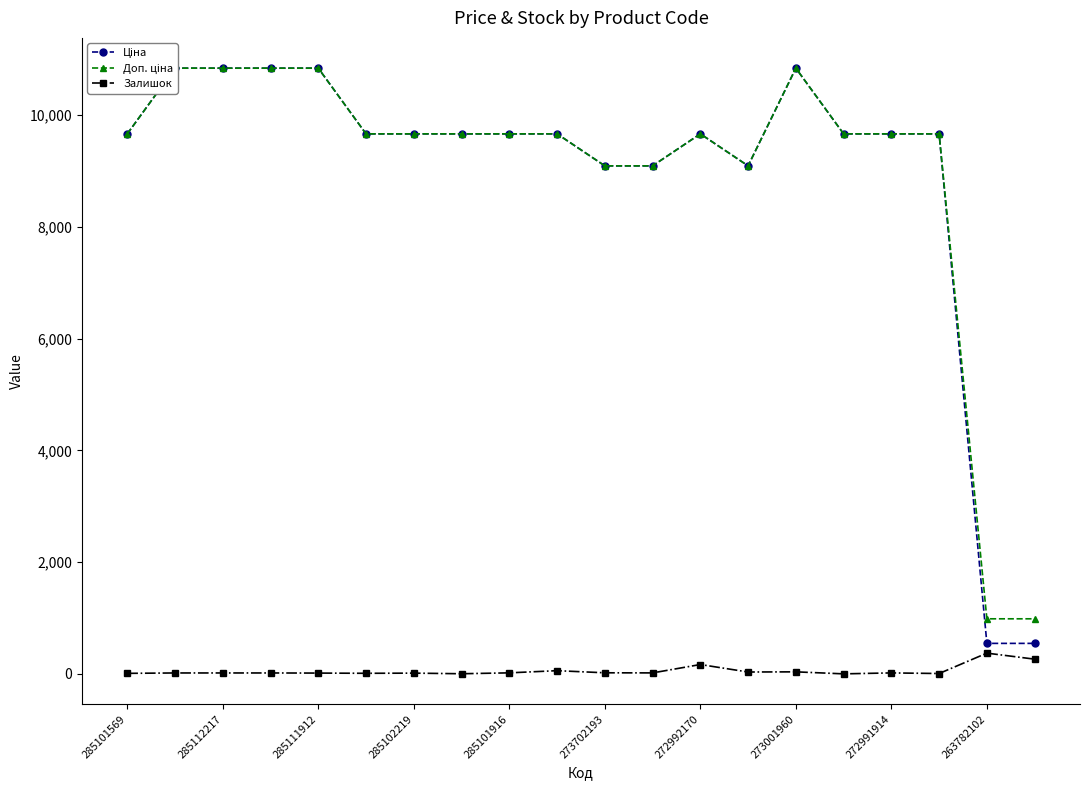

What is the maximum value for Залишок?

372